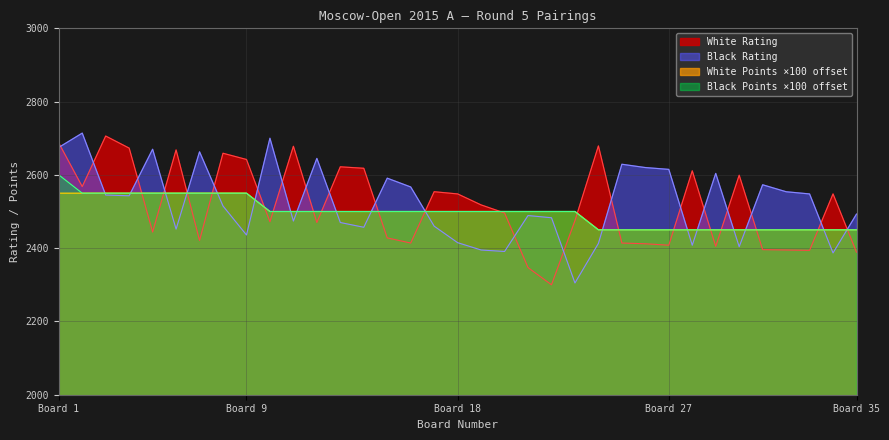

Which series changed the most between 4 and 29?

White Rating